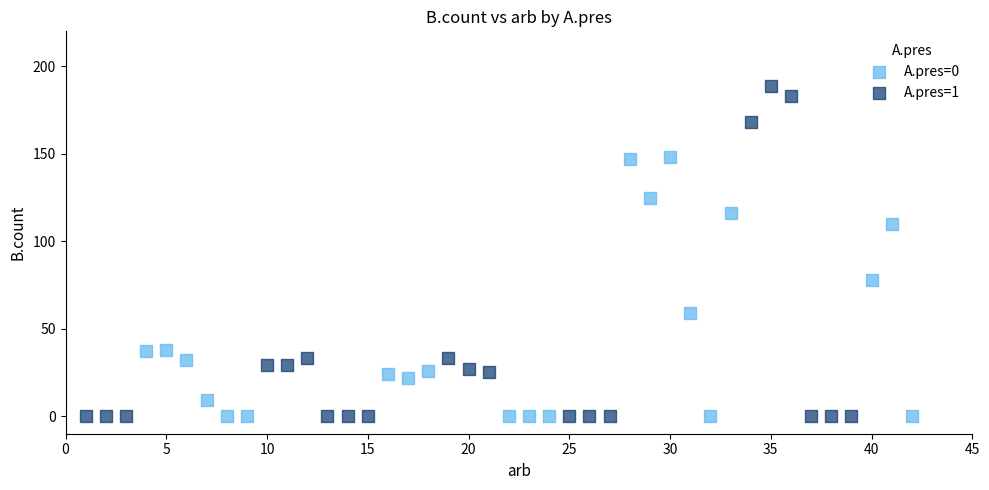

Which series contains the highest Y value?

A.pres=1